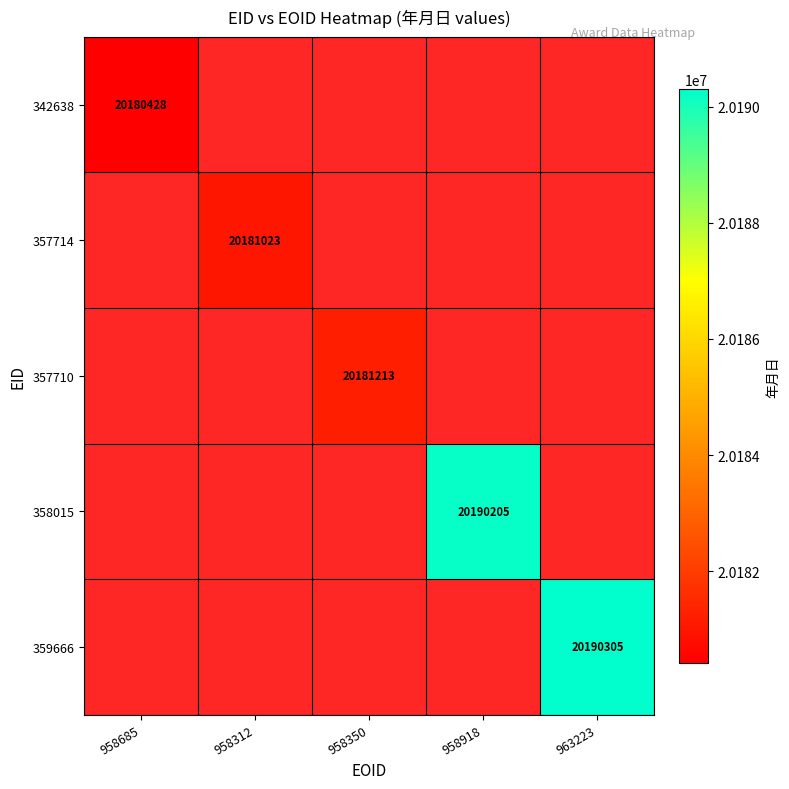

At which category does the chart reach its minimum across all series?

958685